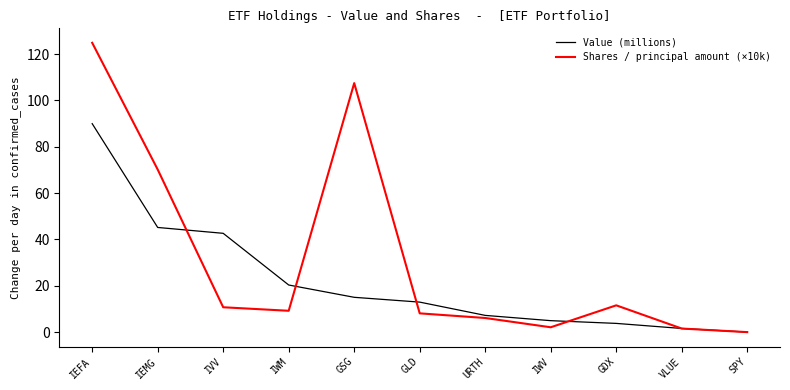

What is the total value across all series at IWM?

29.5